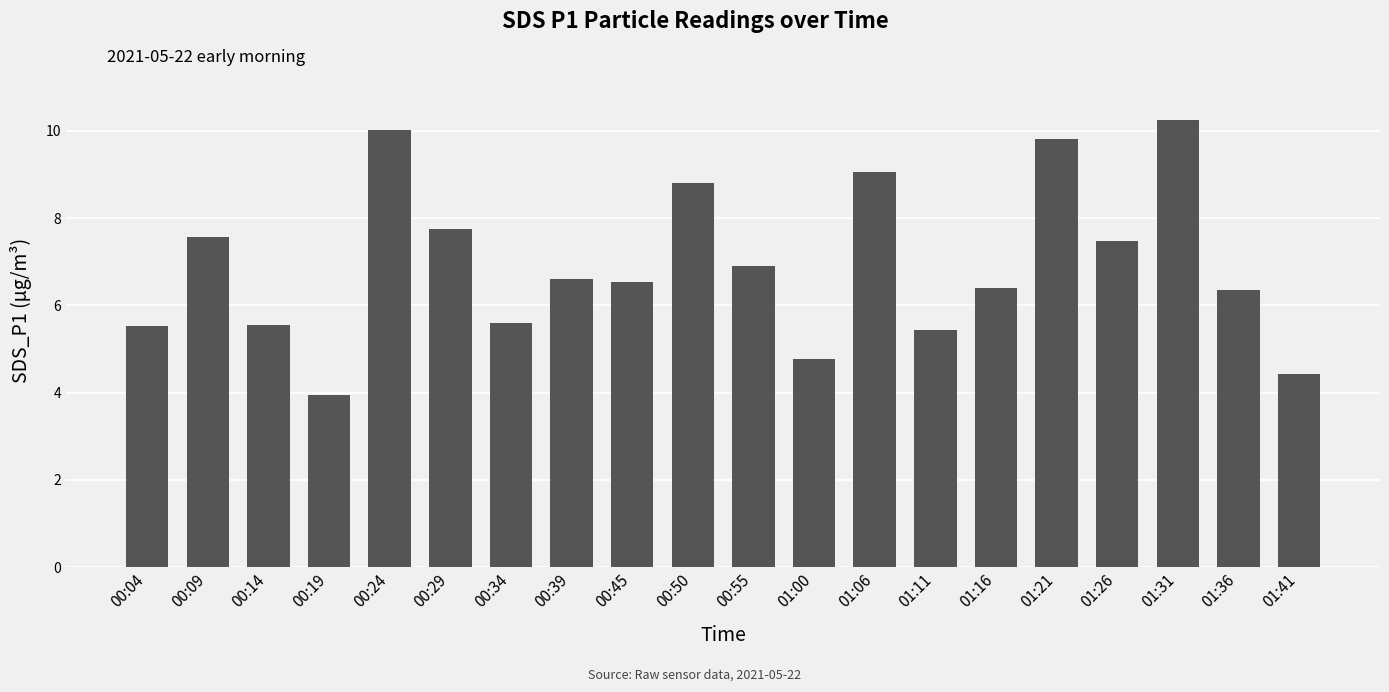

What position from the left is 00:19?

4